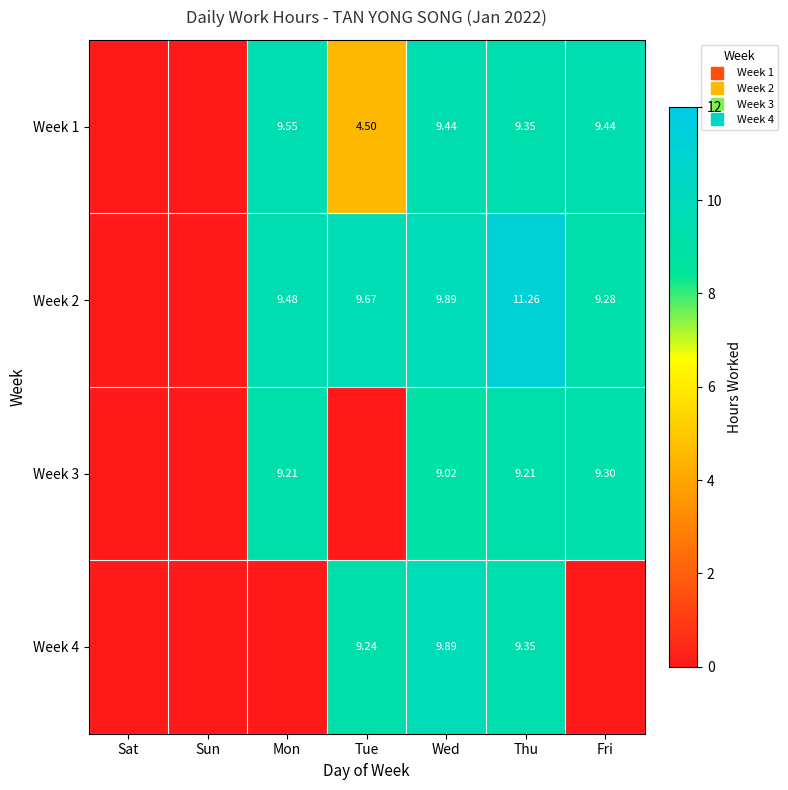

List the series in order of their overall mean, lowest first.

Week 4, Week 3, Week 1, Week 2